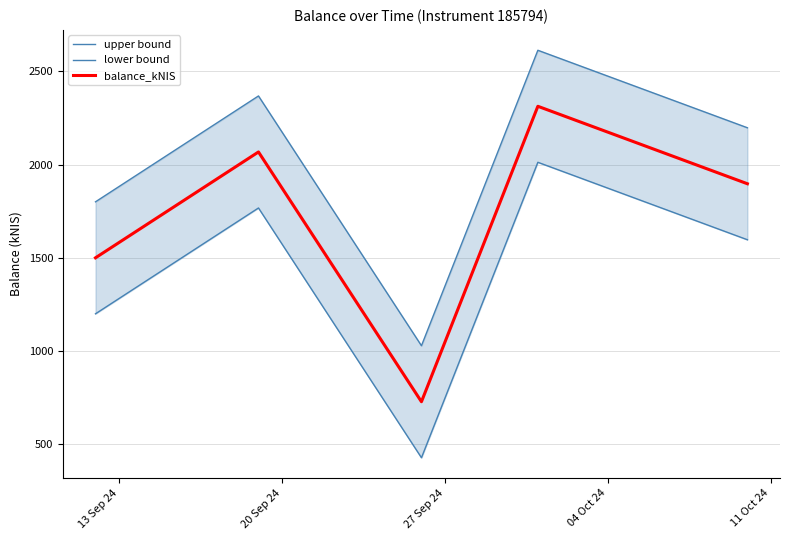

What is the minimum value for balance_kNIS?

729.2